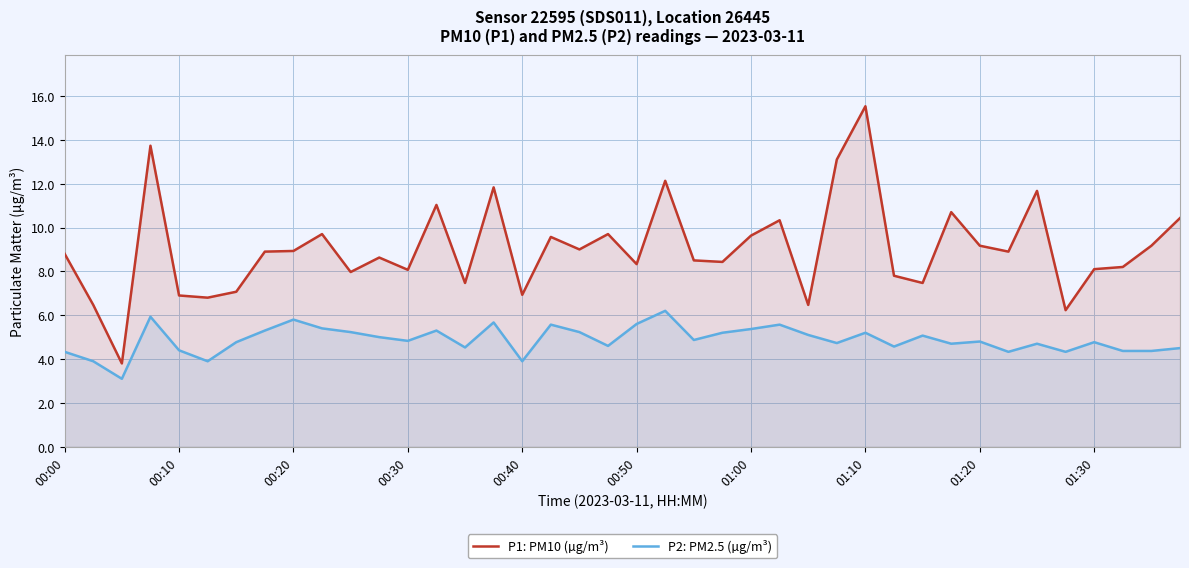

Between 14 and 26, which series saw the biggest shift?

P1: PM10 (µg/m³)